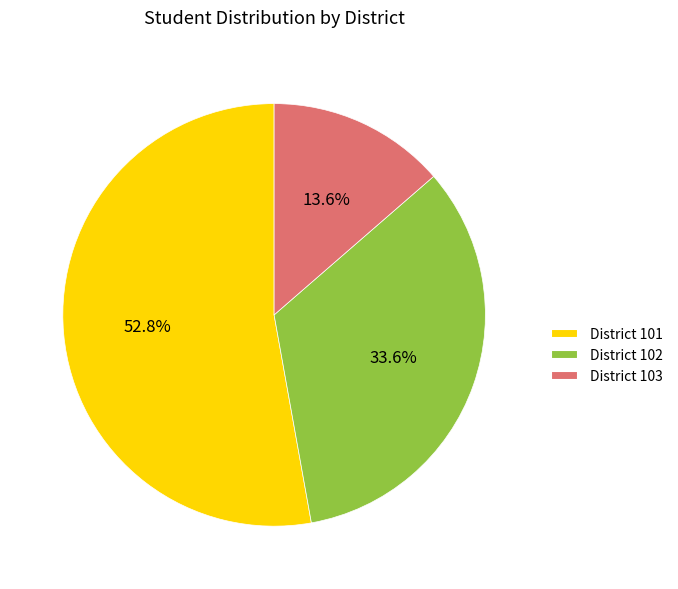

Is there any slice that represents more than half of the pie?

Yes